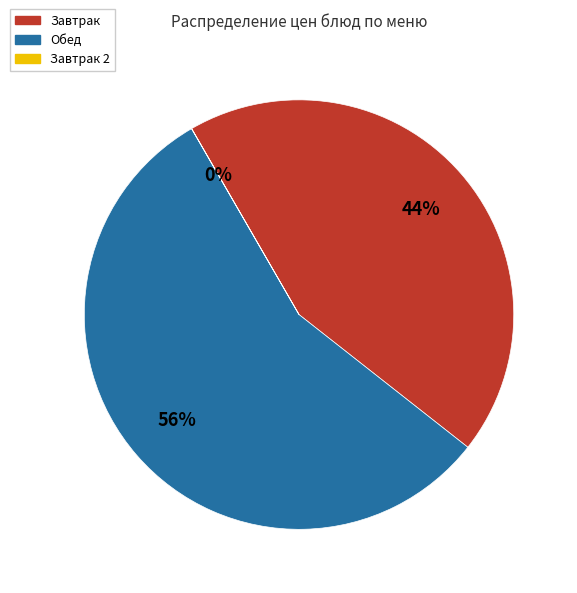

Is there any slice that represents more than half of the pie?

Yes